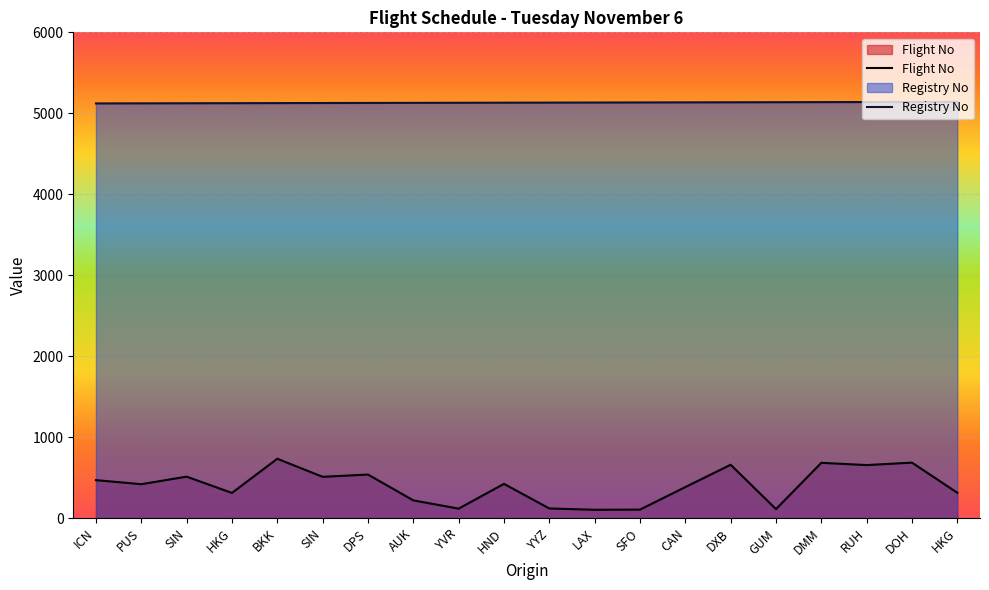

What is the value of the Flight No point at the 20th from the left?

311